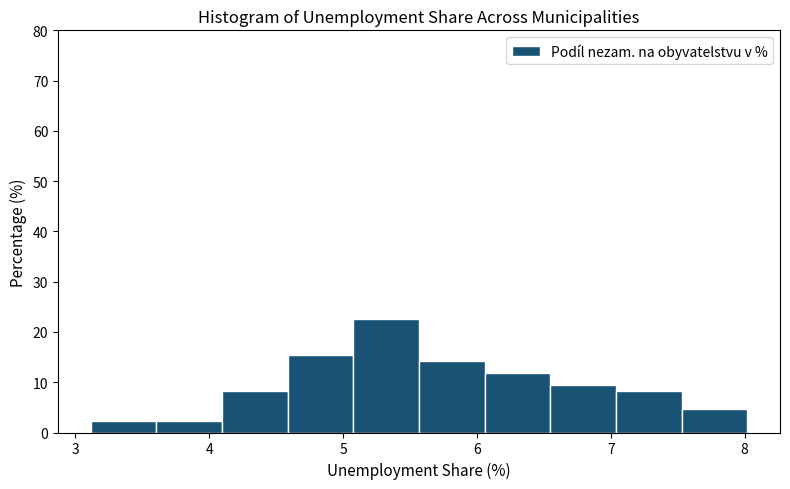

Reading left to right, transcribe this chart: for each bar, give the range it covers on the x-axis and its height. Neither the bar edges nor the heights are printed on the chart, so give them approximately, as read against the axes.

3.1 to 3.6: 2
3.6 to 4.1: 2
4.1 to 4.6: 8
4.6 to 5.1: 15
5.1 to 5.6: 23
5.6 to 6.1: 14
6.1 to 6.5: 12
6.5 to 7.0: 10
7.0 to 7.5: 8
7.5 to 8.0: 5